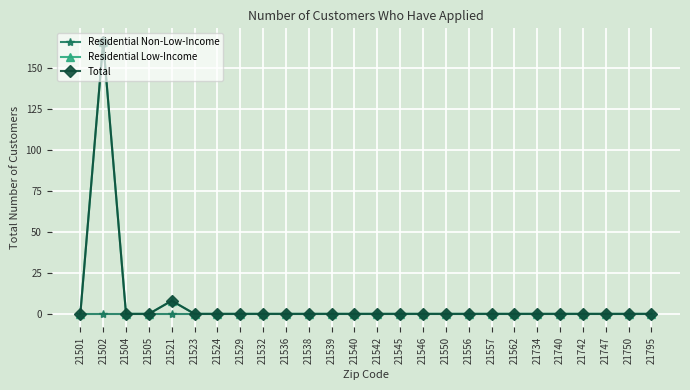

Does the chart display data point markers on the line(s)?

Yes